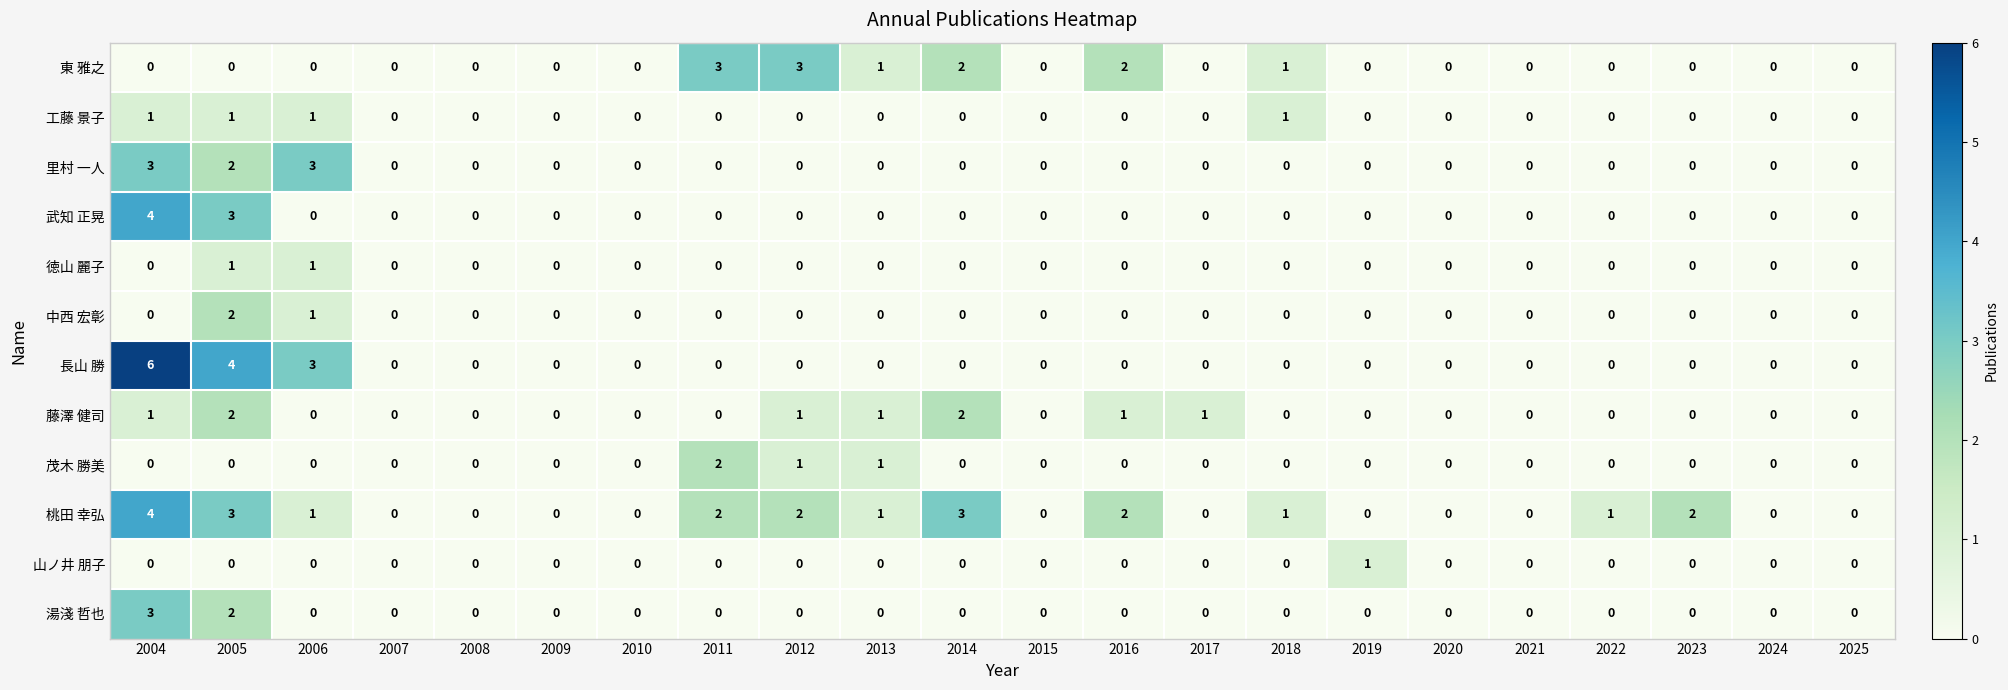

Which series has the widest spread of values?

長山 勝